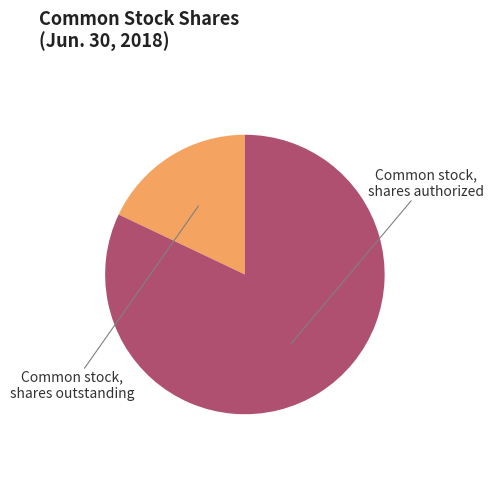

To the nearest percent, what portion does Common stock, shares outstanding represent?

18%